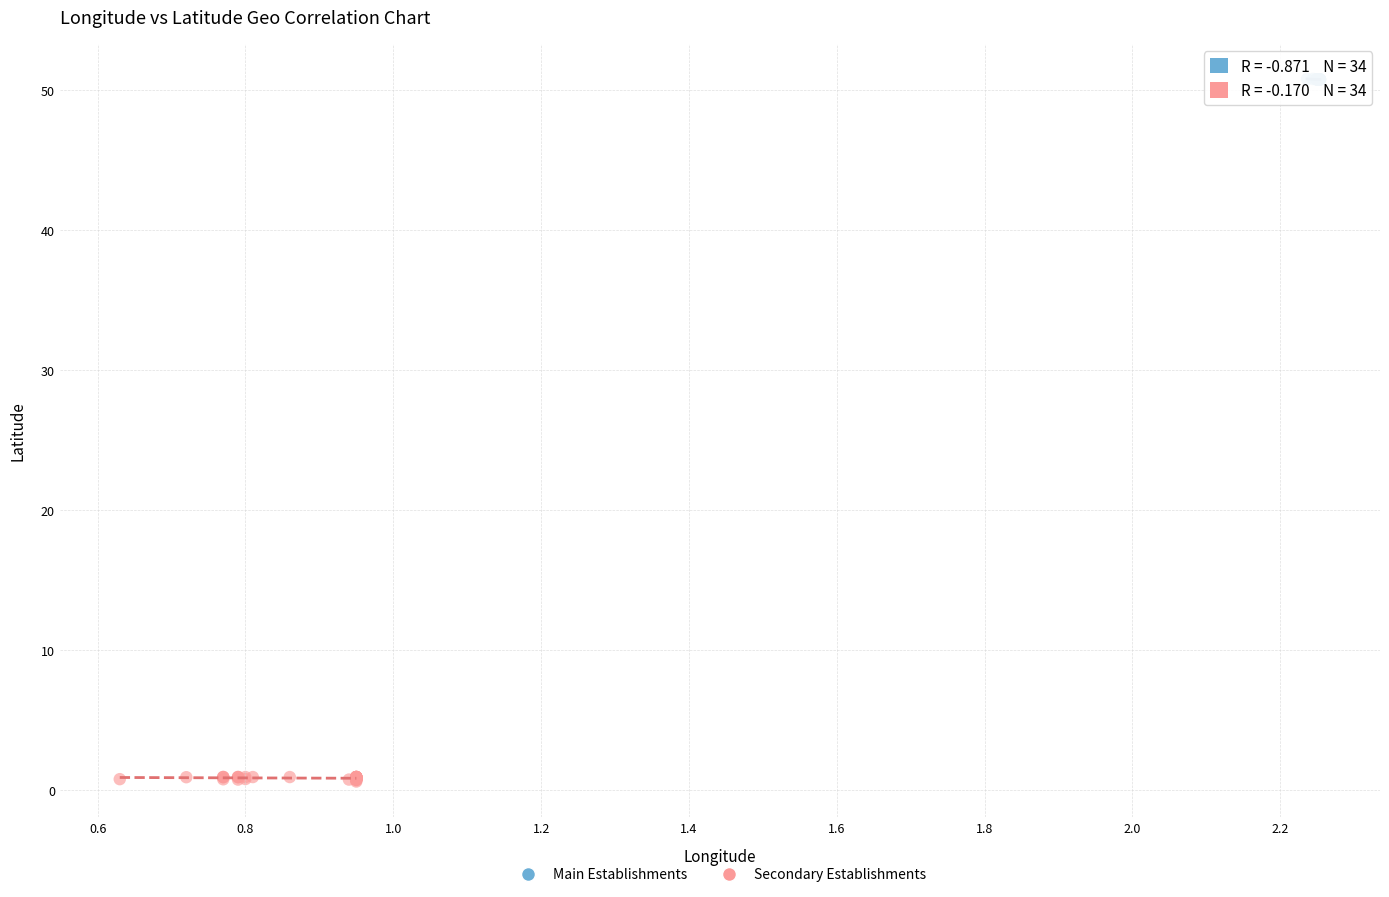

Which series contains the highest Y value?

Main Establishments